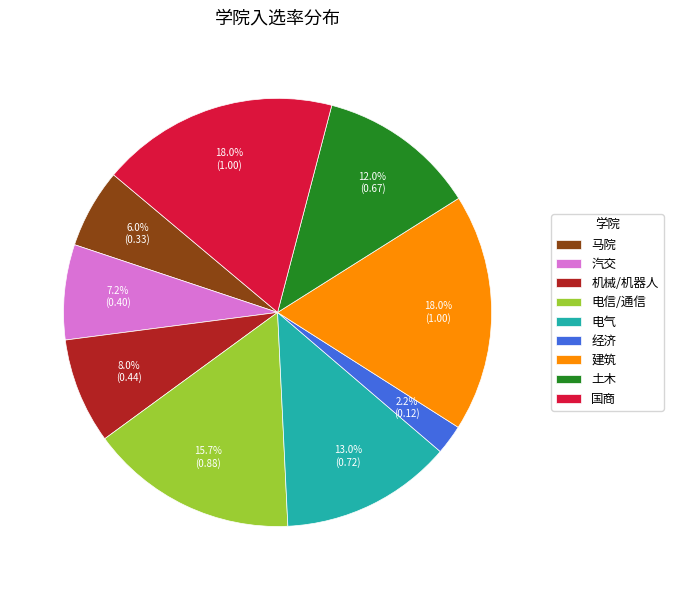

How many slices are in this pie chart?

9